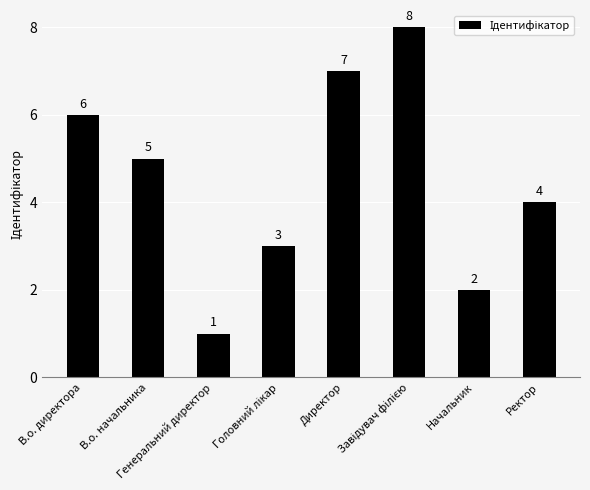

Reading left to right, what are all the values shown in this chart?

6	5	1	3	7	8	2	4